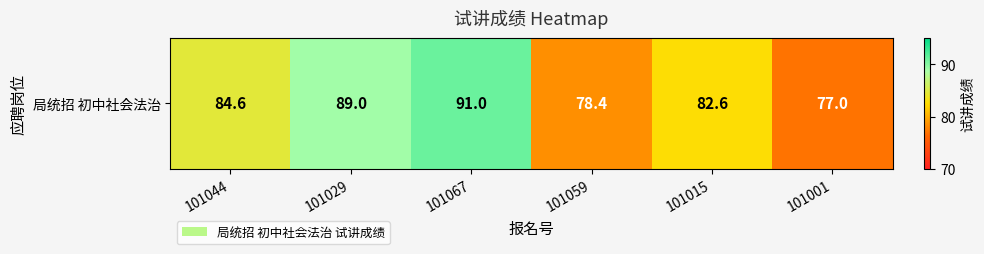

What is the difference between the maximum and second lowest values?

12.6